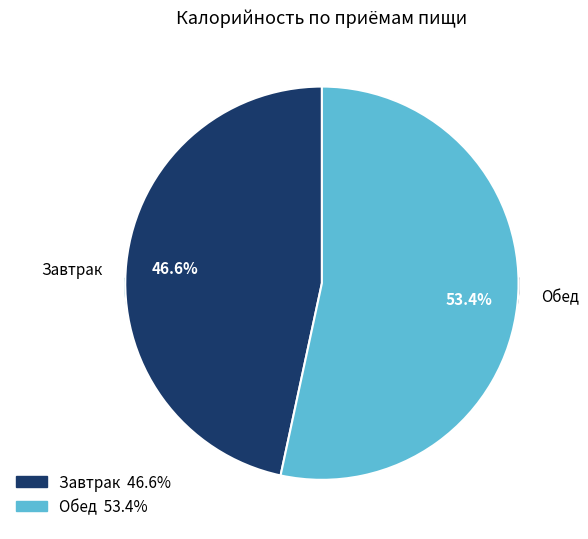

How many slices are in this pie chart?

2